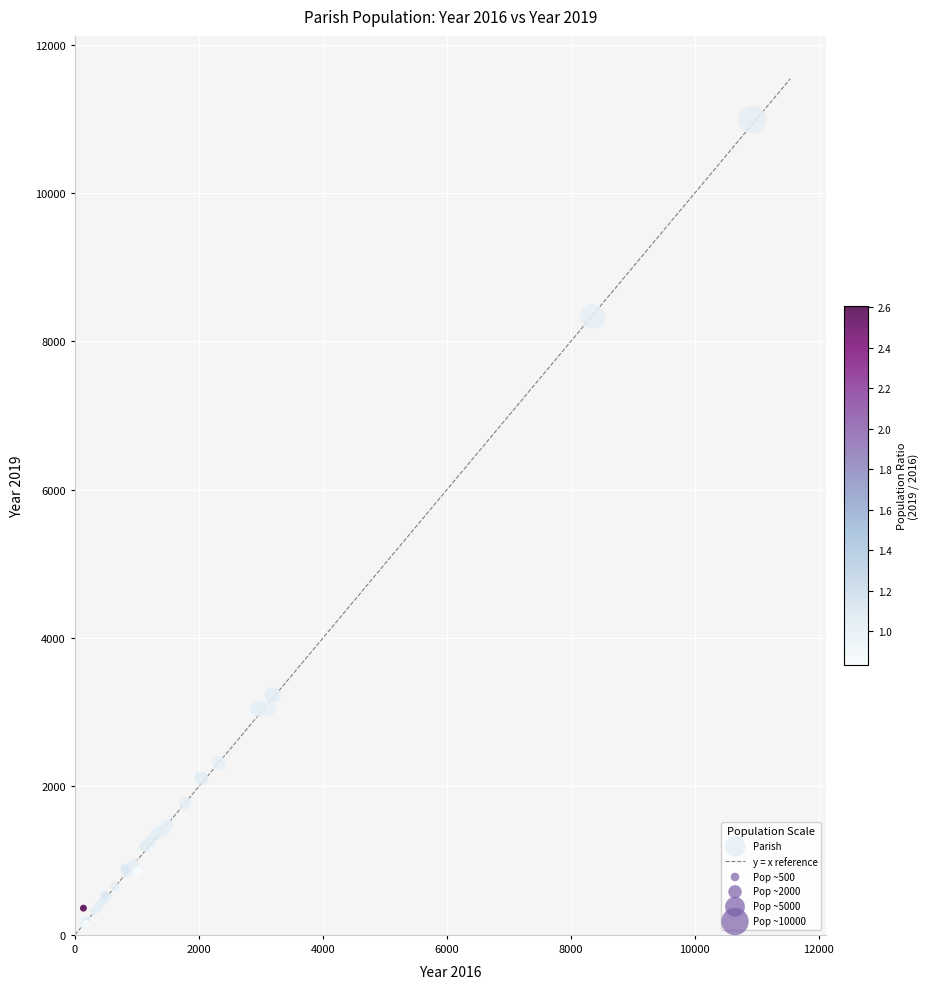

What Y value in the scatter plot is closest to 5559?

3233